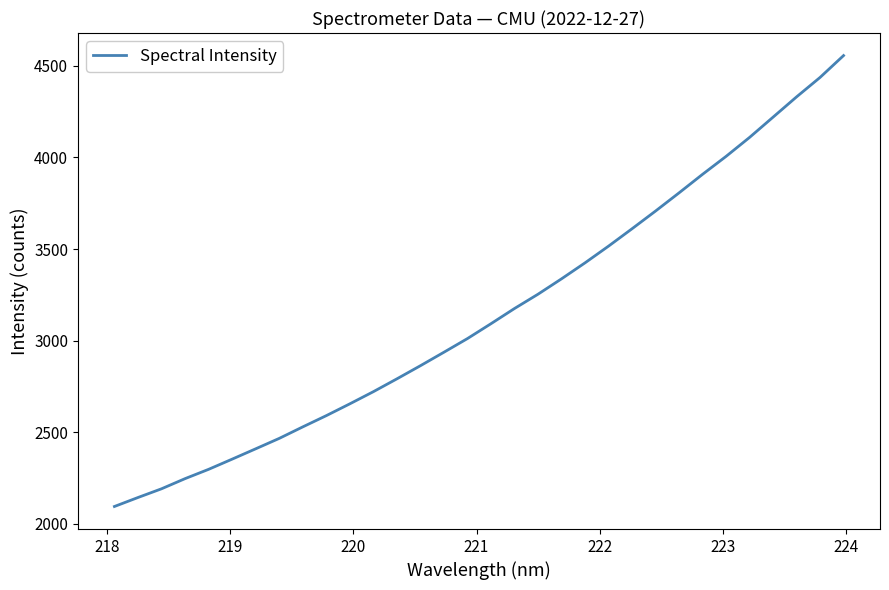

What is the smallest value displayed?

2095.3